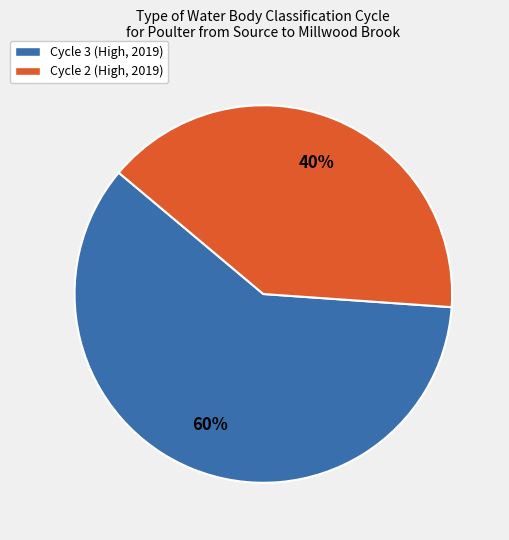

To the nearest percent, what portion does Cycle 2 (High, 2019) represent?

40%